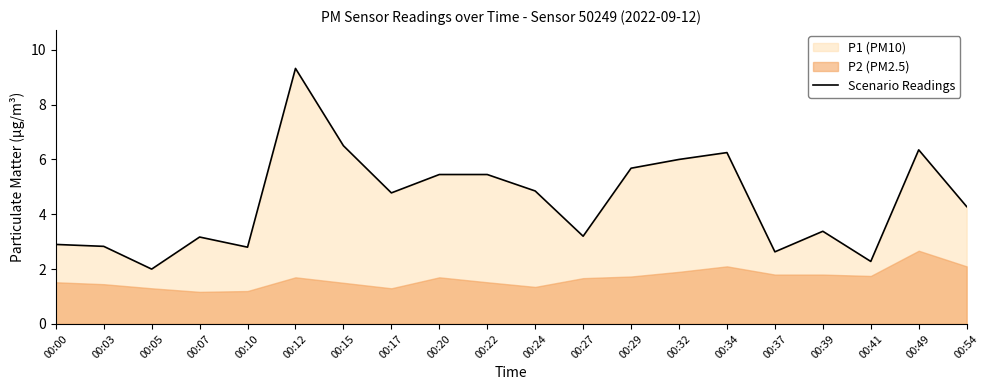

What is the average value?

4.5